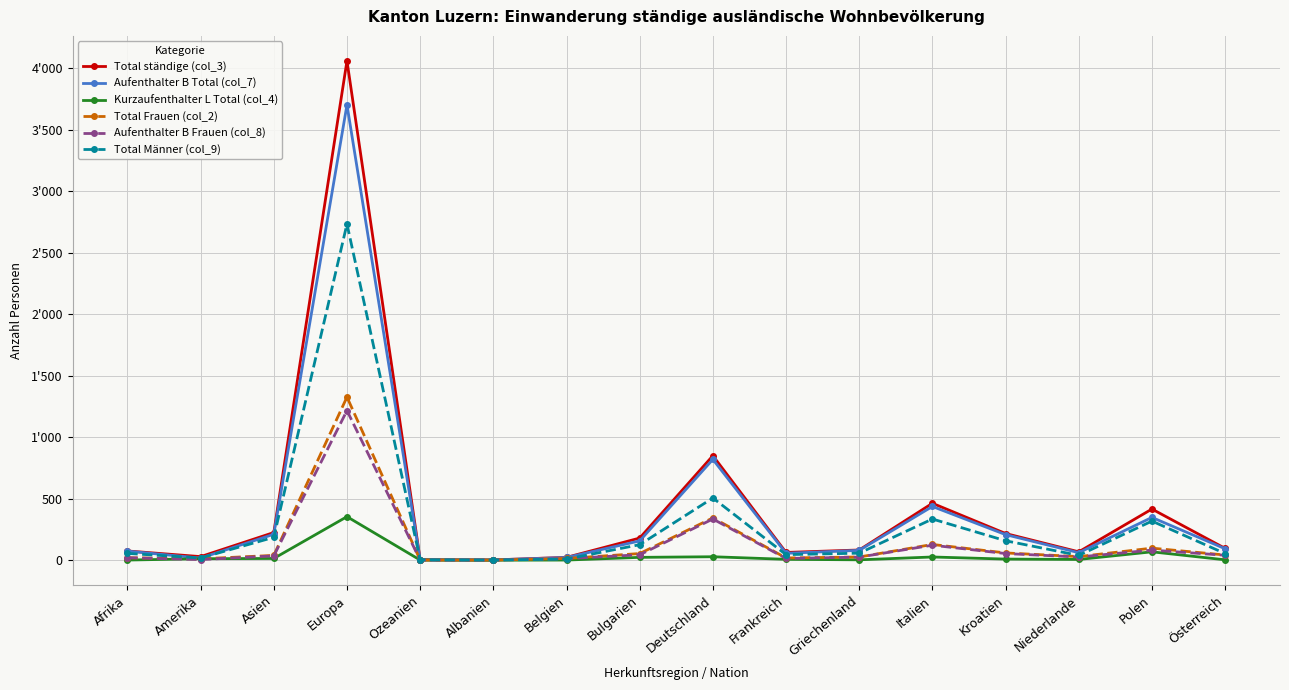

Reading left to right, list all the values displayed in this chart.

Total ständige (col_3): Afrika=75	Amerika=29	Asien=225	Europa=4062	Ozeanien=4	Albanien=2	Belgien=23	Bulgarien=180	Deutschland=850	Frankreich=63	Griechenland=83	Italien=463	Kroatien=217	Niederlande=68	Polen=416	Österreich=96
Aufenthalter B Total (col_7): Afrika=74	Amerika=17	Asien=211	Europa=3704	Ozeanien=3	Albanien=2	Belgien=22	Bulgarien=157	Deutschland=820	Frankreich=56	Griechenland=80	Italien=437	Kroatien=208	Niederlande=61	Polen=348	Österreich=93
Kurzaufenthalter L Total (col_4): Afrika=1	Amerika=12	Asien=14	Europa=354	Ozeanien=1	Albanien=0	Belgien=1	Bulgarien=23	Deutschland=28	Frankreich=7	Griechenland=3	Italien=26	Kroatien=9	Niederlande=6	Polen=68	Österreich=3
Total Frauen (col_2): Afrika=20	Amerika=11	Asien=39	Europa=1327	Ozeanien=1	Albanien=1	Belgien=14	Bulgarien=54	Deutschland=344	Frankreich=18	Griechenland=26	Italien=128	Kroatien=59	Niederlande=29	Polen=98	Österreich=42
Aufenthalter B Frauen (col_8): Afrika=20	Amerika=5	Asien=35	Europa=1217	Ozeanien=1	Albanien=1	Belgien=13	Bulgarien=44	Deutschland=335	Frankreich=14	Griechenland=25	Italien=122	Kroatien=54	Niederlande=26	Polen=82	Österreich=40
Total Männer (col_9): Afrika=55	Amerika=18	Asien=186	Europa=2735	Ozeanien=3	Albanien=1	Belgien=9	Bulgarien=126	Deutschland=506	Frankreich=45	Griechenland=57	Italien=335	Kroatien=158	Niederlande=39	Polen=318	Österreich=54